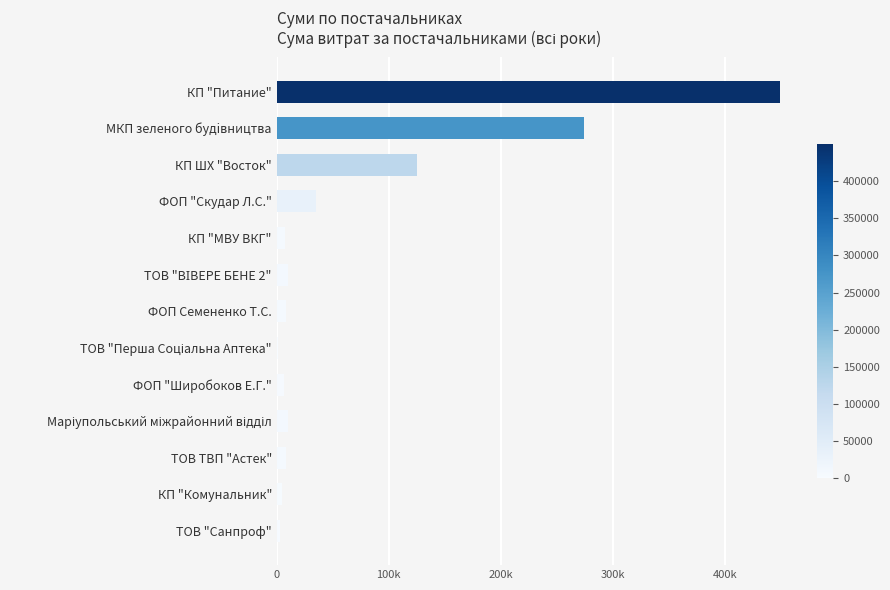

What is the average value?

72571.5